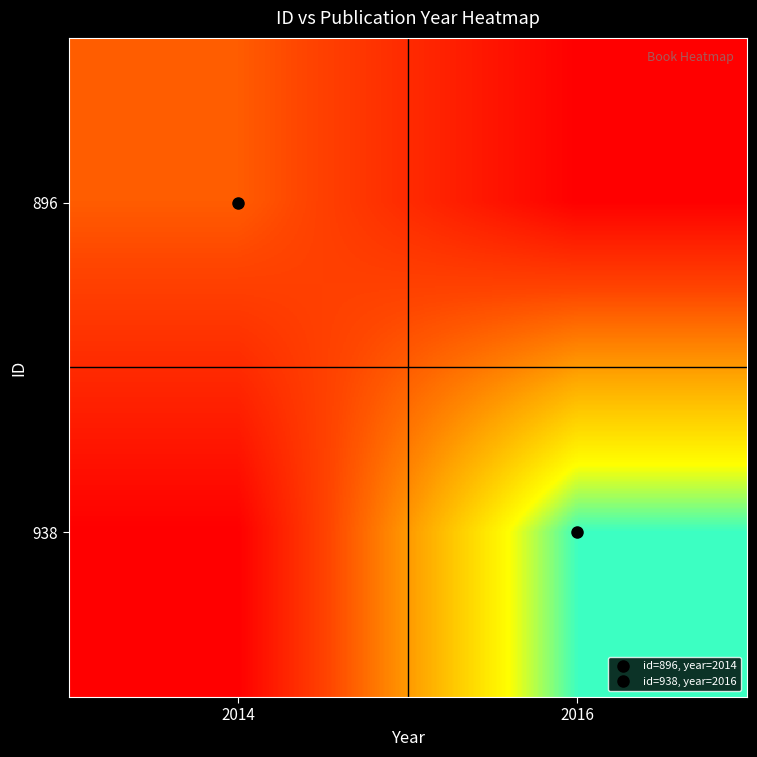

At which category is the sum across all series the highest?

2016